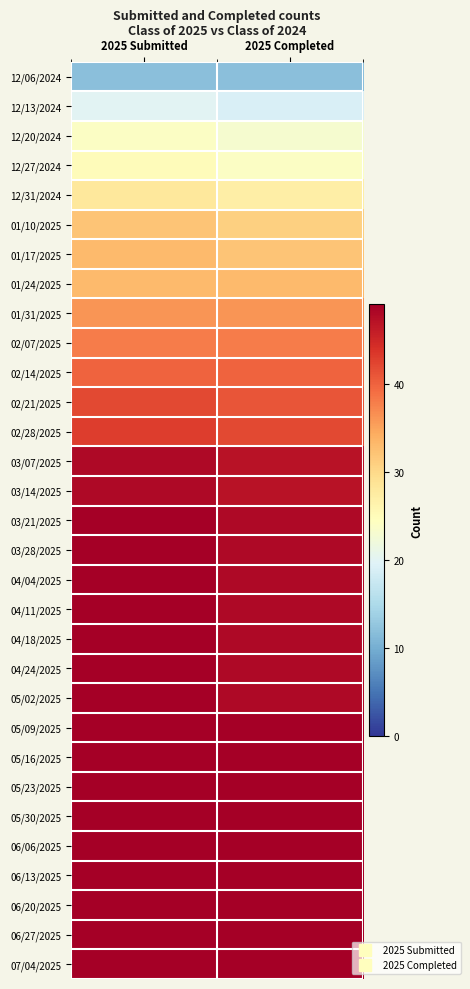

Reading left to right, transcribe all the data shown in this chart.

12/06/2024: 2025 Submitted=12	2025 Completed=12
12/13/2024: 2025 Submitted=20	2025 Completed=19
12/20/2024: 2025 Submitted=24	2025 Completed=23
12/27/2024: 2025 Submitted=25	2025 Completed=24
12/31/2024: 2025 Submitted=28	2025 Completed=27
01/10/2025: 2025 Submitted=32	2025 Completed=31
01/17/2025: 2025 Submitted=33	2025 Completed=32
01/24/2025: 2025 Submitted=33	2025 Completed=33
01/31/2025: 2025 Submitted=36	2025 Completed=36
02/07/2025: 2025 Submitted=38	2025 Completed=38
02/14/2025: 2025 Submitted=40	2025 Completed=40
02/21/2025: 2025 Submitted=42	2025 Completed=41
02/28/2025: 2025 Submitted=43	2025 Completed=42
03/07/2025: 2025 Submitted=48	2025 Completed=47
03/14/2025: 2025 Submitted=48	2025 Completed=47
03/21/2025: 2025 Submitted=49	2025 Completed=48
03/28/2025: 2025 Submitted=49	2025 Completed=48
04/04/2025: 2025 Submitted=49	2025 Completed=48
04/11/2025: 2025 Submitted=49	2025 Completed=48
04/18/2025: 2025 Submitted=49	2025 Completed=48
04/24/2025: 2025 Submitted=49	2025 Completed=48
05/02/2025: 2025 Submitted=49	2025 Completed=48
05/09/2025: 2025 Submitted=49	2025 Completed=49
05/16/2025: 2025 Submitted=49	2025 Completed=49
05/23/2025: 2025 Submitted=49	2025 Completed=49
05/30/2025: 2025 Submitted=49	2025 Completed=49
06/06/2025: 2025 Submitted=49	2025 Completed=49
06/13/2025: 2025 Submitted=49	2025 Completed=49
06/20/2025: 2025 Submitted=49	2025 Completed=49
06/27/2025: 2025 Submitted=49	2025 Completed=49
07/04/2025: 2025 Submitted=49	2025 Completed=49